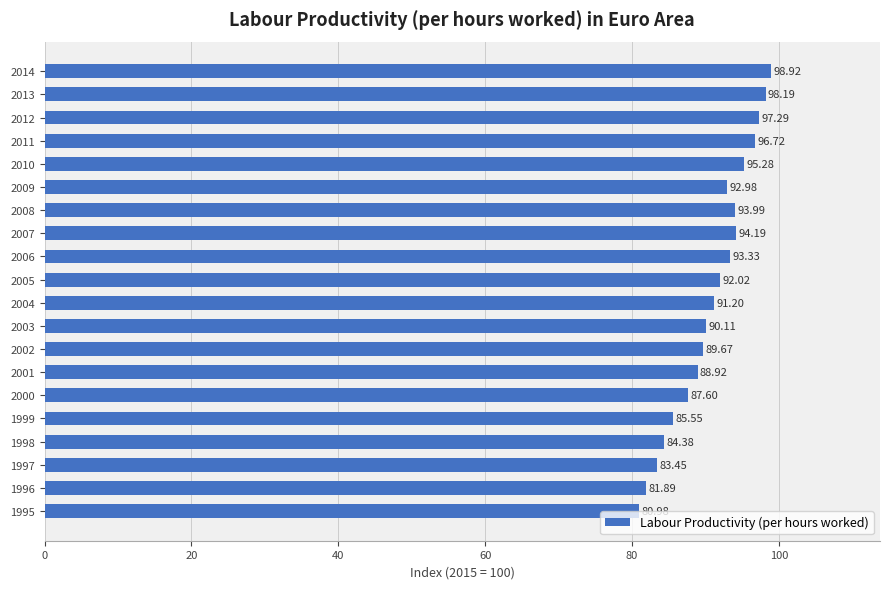

Rank the categories by value from lowest to highest.

1995, 1996, 1997, 1998, 1999, 2000, 2001, 2002, 2003, 2004, 2005, 2009, 2006, 2008, 2007, 2010, 2011, 2012, 2013, 2014